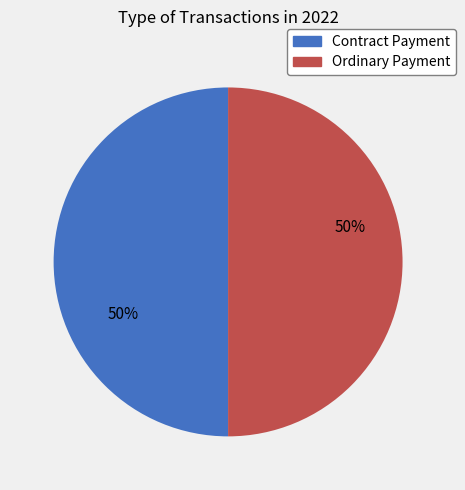

To the nearest percent, what is the average slice percentage?

50%